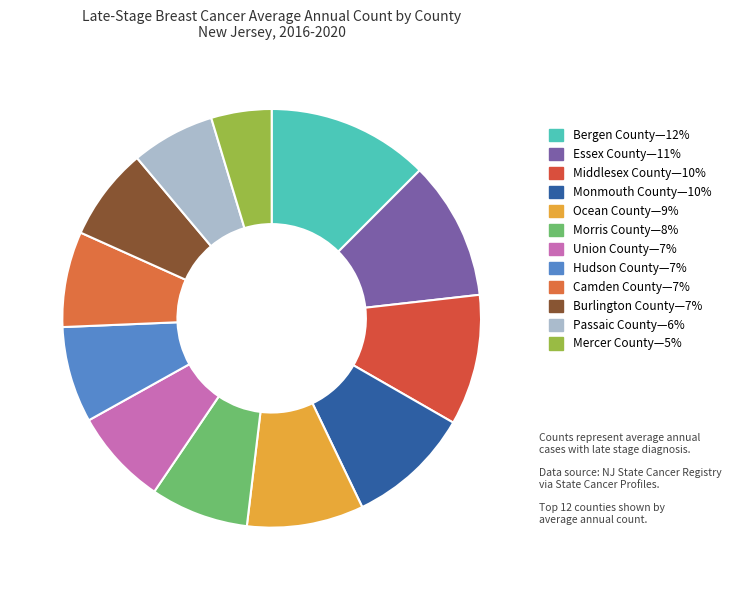

Which slice is the largest?

Bergen County